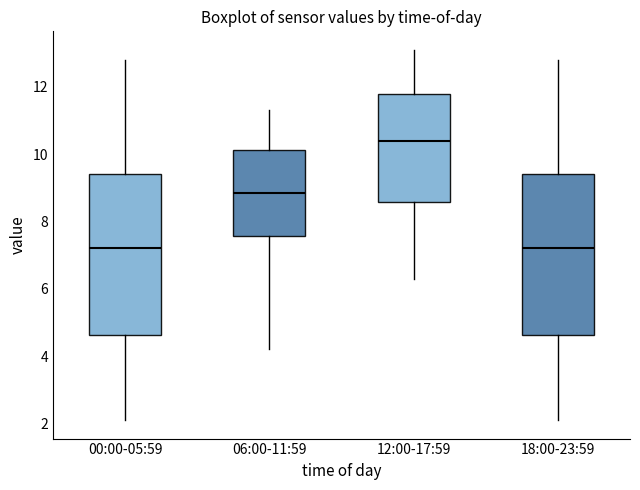

Where is the upper edge of the box for 00:00-05:59 on the y-axis? The values are not printed on the chart, so give them approximately, as read against the axis.

9.4